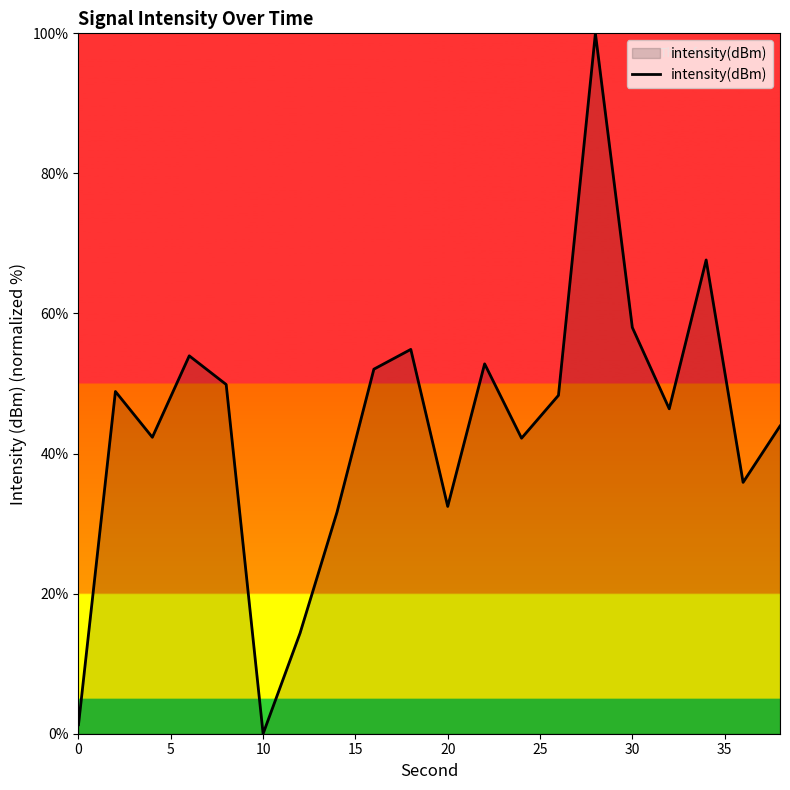

What is the greatest value displayed?

100.0